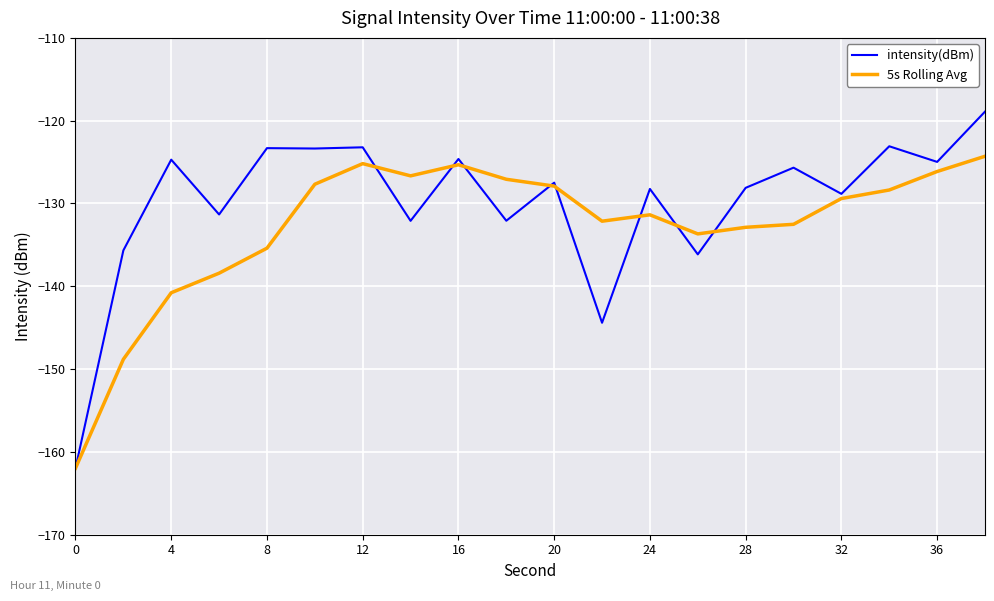

Rank the series by their maximum value, from highest to lowest.

intensity(dBm), 5s Rolling Avg